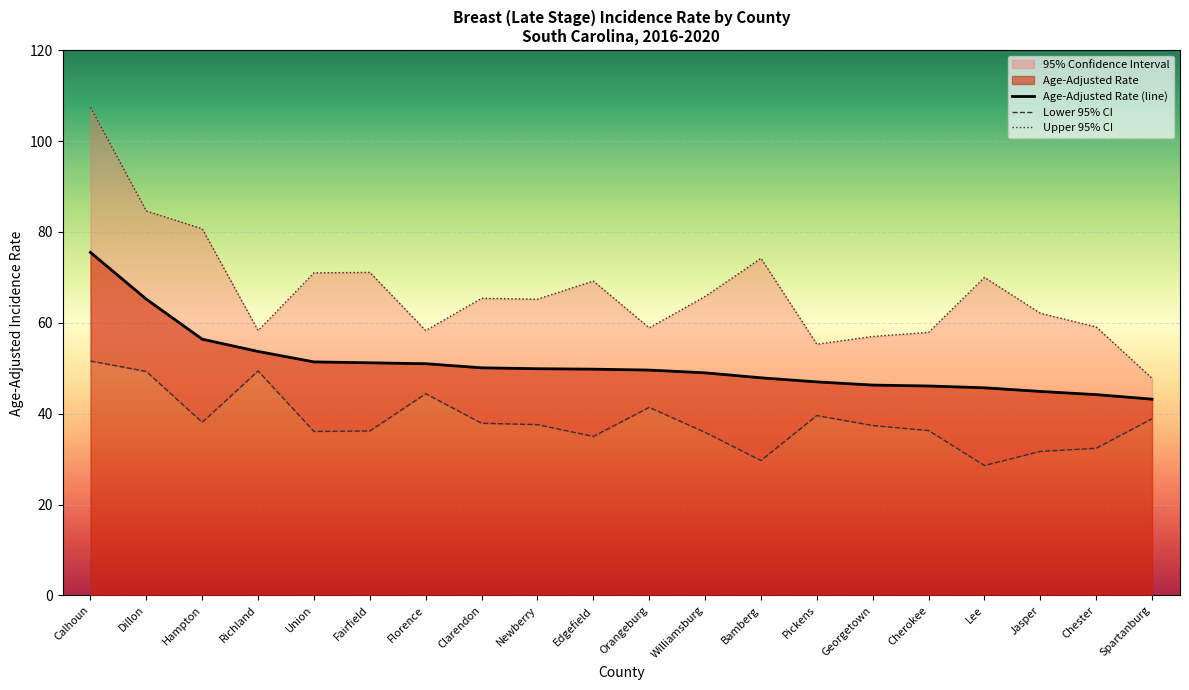

True or false: Lower 95% CI has a value of 22.6 at Florence.

False